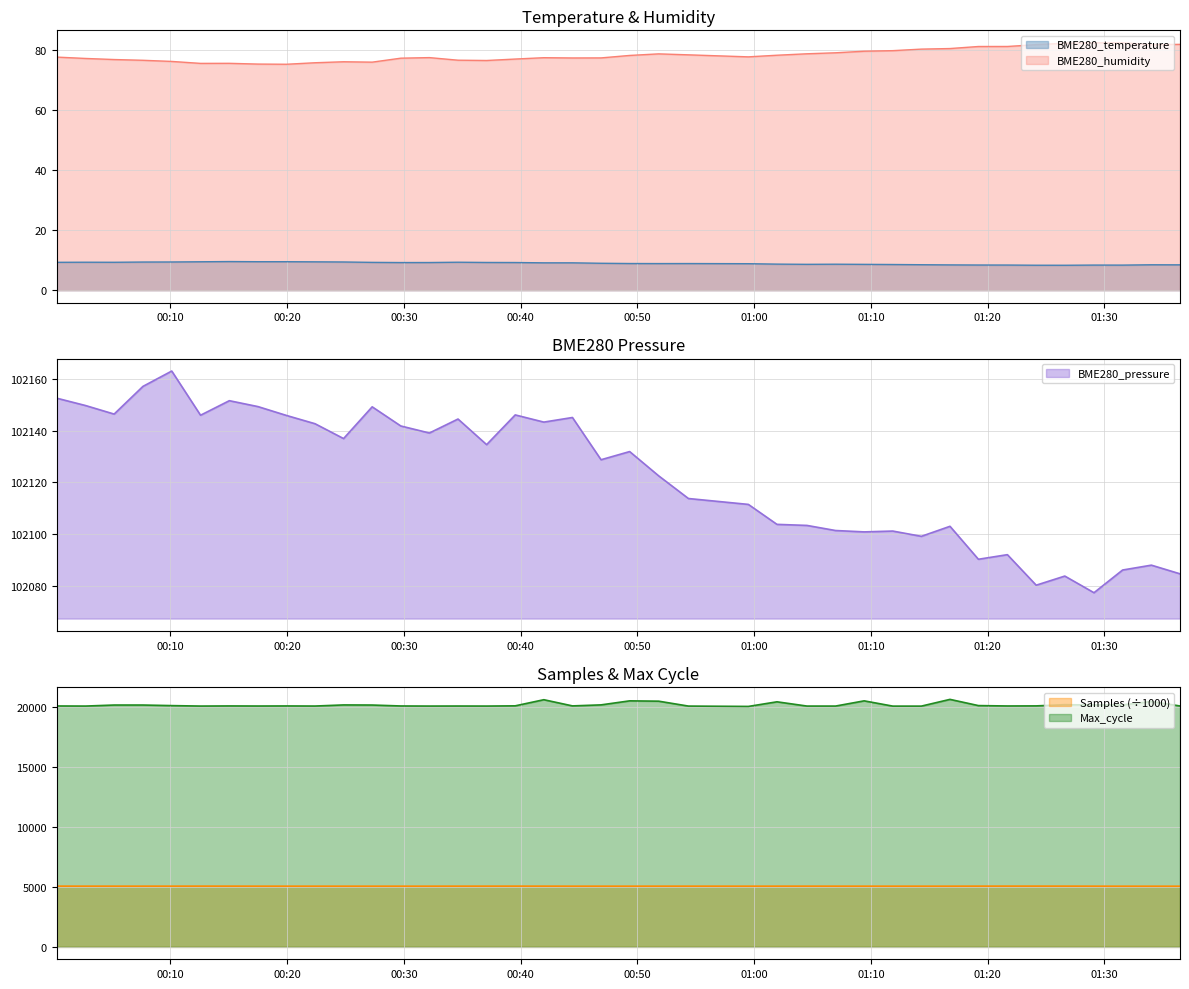

What is the minimum value for BME280_temperature?

8.3